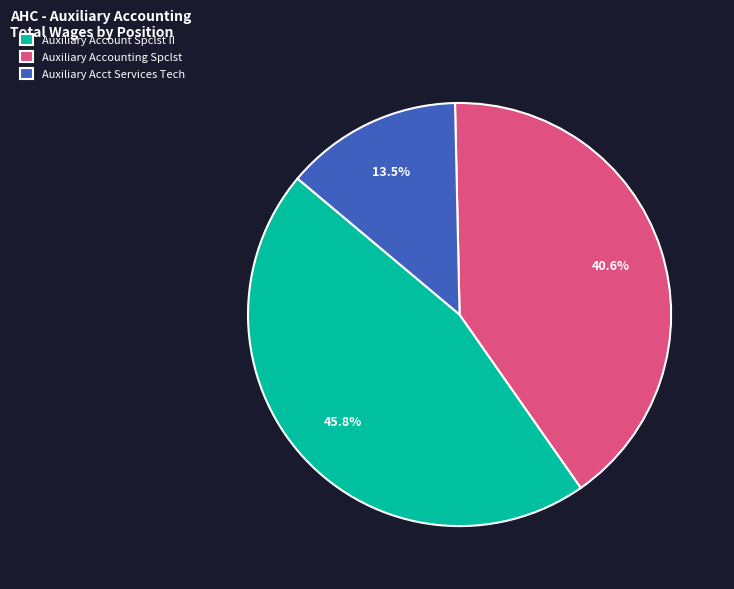

What percentage is NOT represented by Auxiliary Accounting Spclst?

59.4%